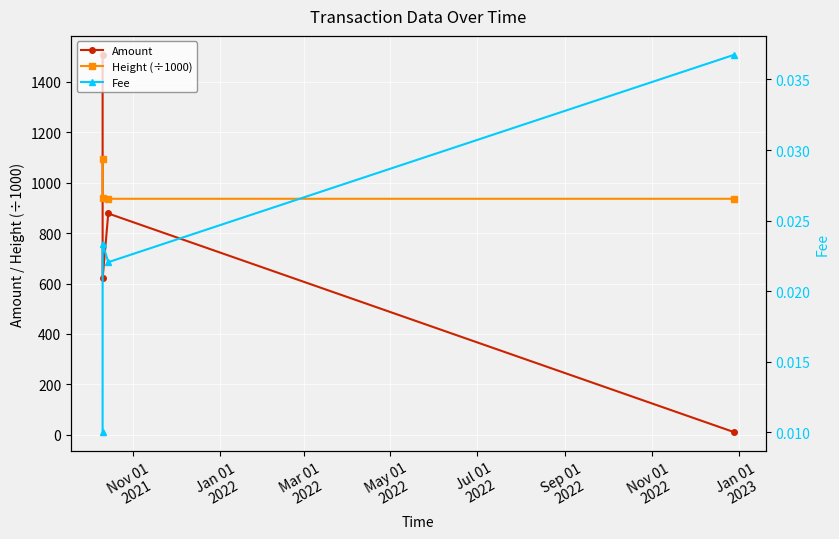

What is the highest value of the Amount series?

1508.0